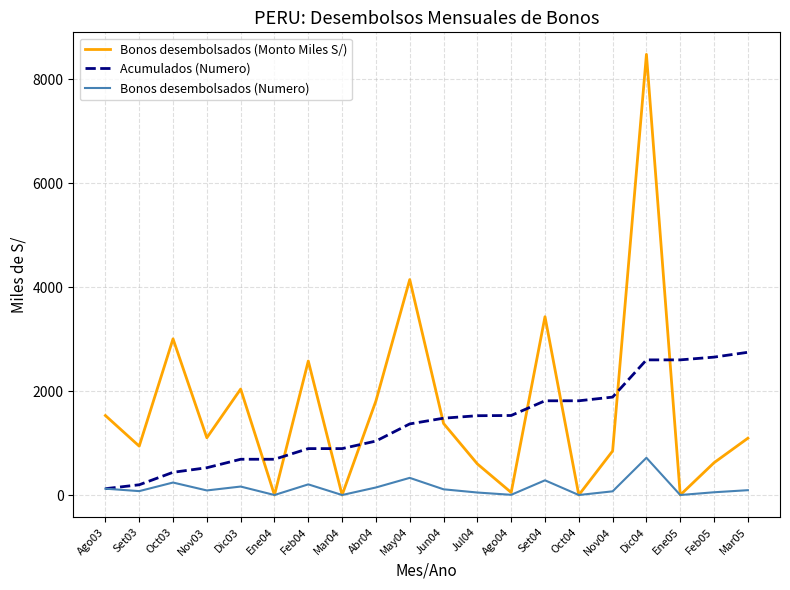

True or false: Bonos desembolsados (Monto Miles S/) has a value of 1101.4 at Nov03.

True